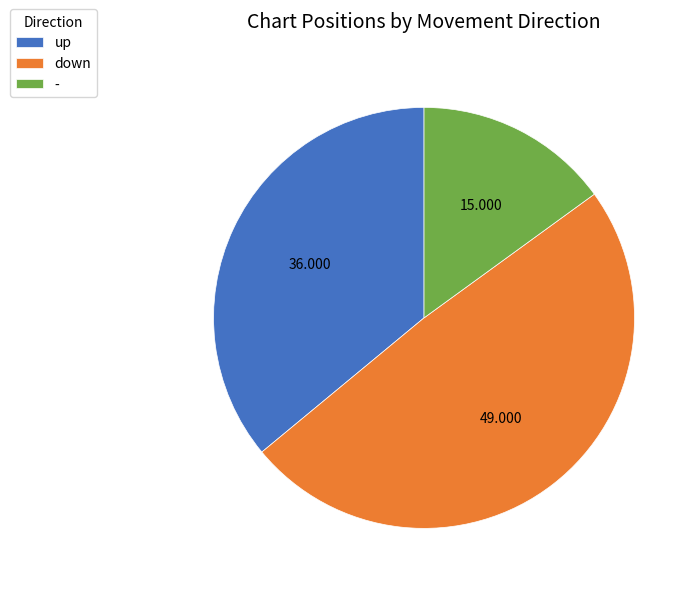

Is there any slice that represents more than half of the pie?

No